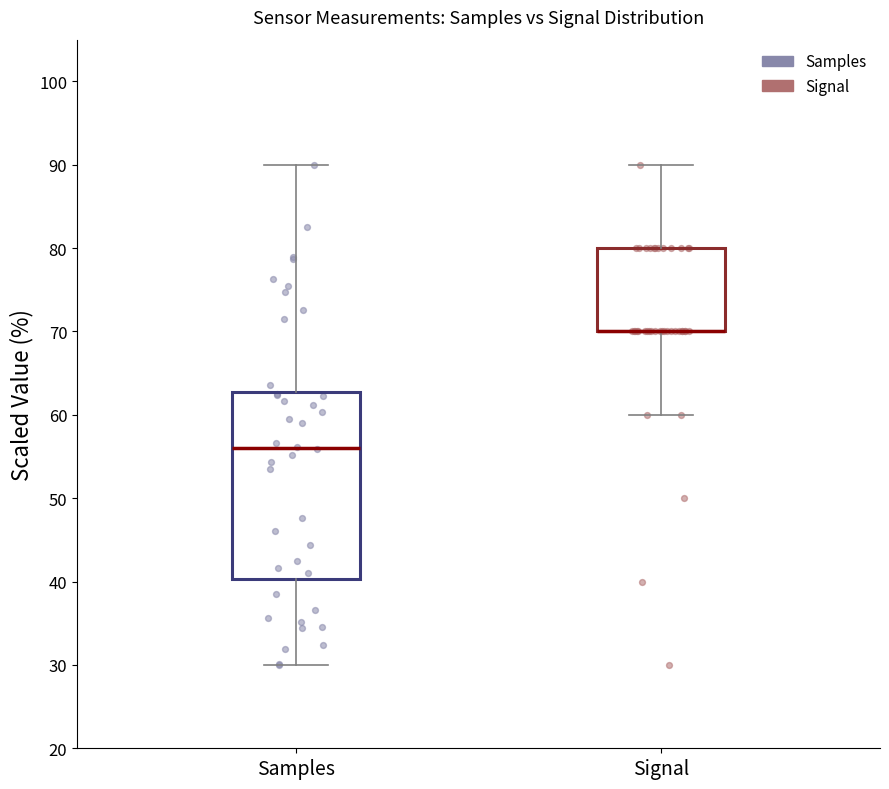

Reading left to right, transcribe this box plot: for each box, give where its median line is, the range the box spans, and where its two whiskers end, as read against the y-axis. The values are not printed on the chart, so give them approximately, as read against the axis.

Samples: median 56, box 40 to 63, whiskers 30 to 90
Signal: median 70 (drawn on the box's lower edge), box 70 to 80, whiskers 60 to 90